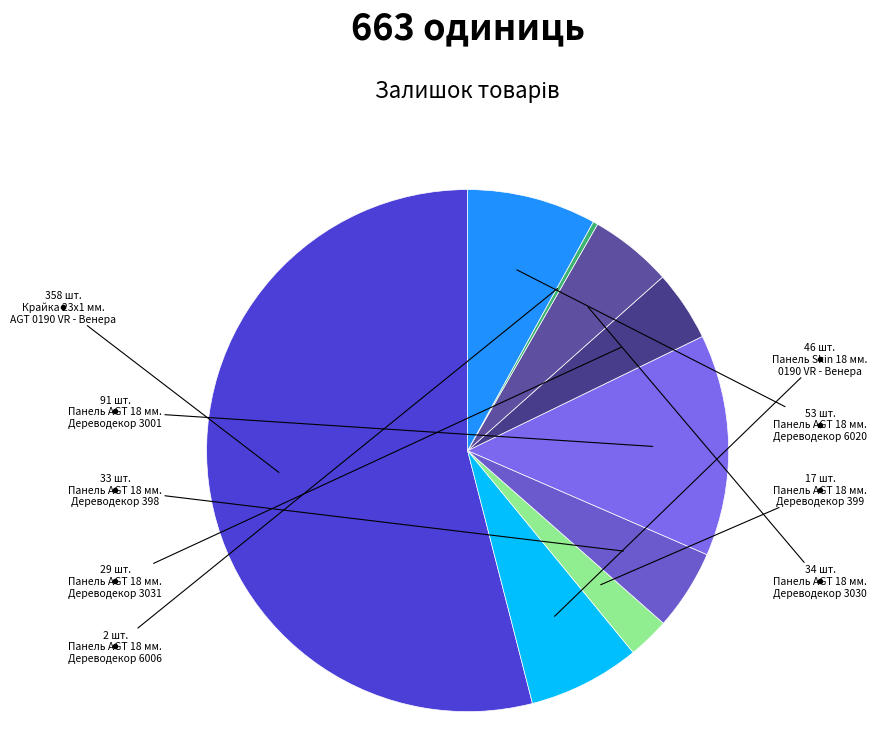

How many segments does this pie chart have?

9